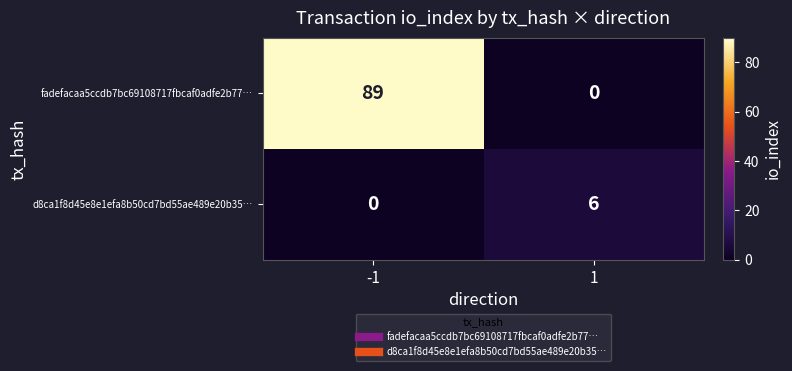

Rank the series by their average value, from lowest to highest.

d8ca1f8d45e8e1efa8b50cd7bd55ae489e20b35…, fadefacaa5ccdb7bc69108717fbcaf0adfe2b77…